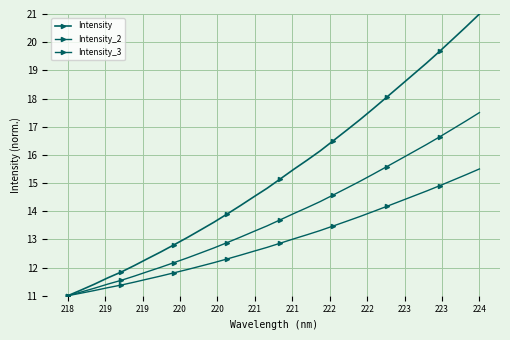

How many distinct data groups are displayed?

3